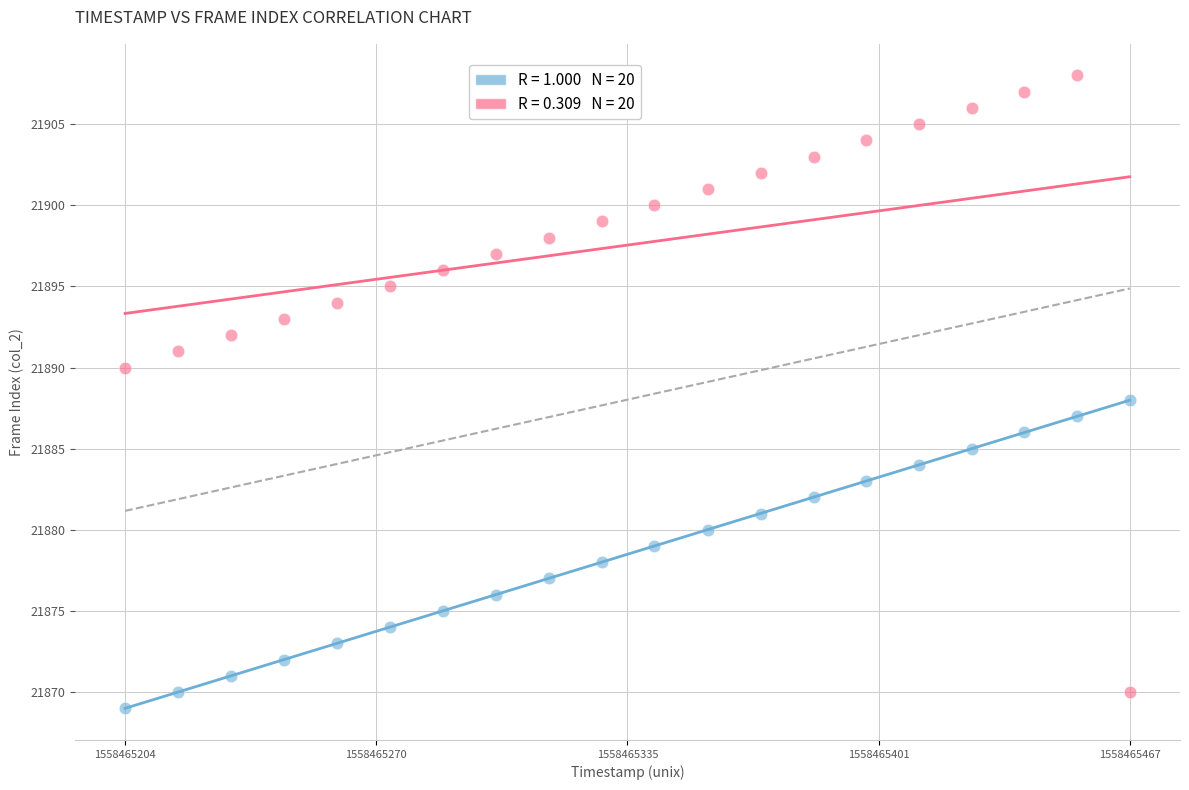

Across all data points, what is the range of Y values (max minus min)?

39